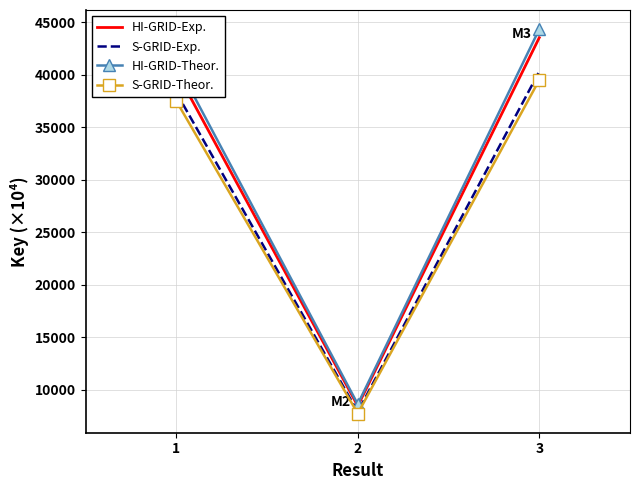

At how many categories does at least one series exceed 29397?

2